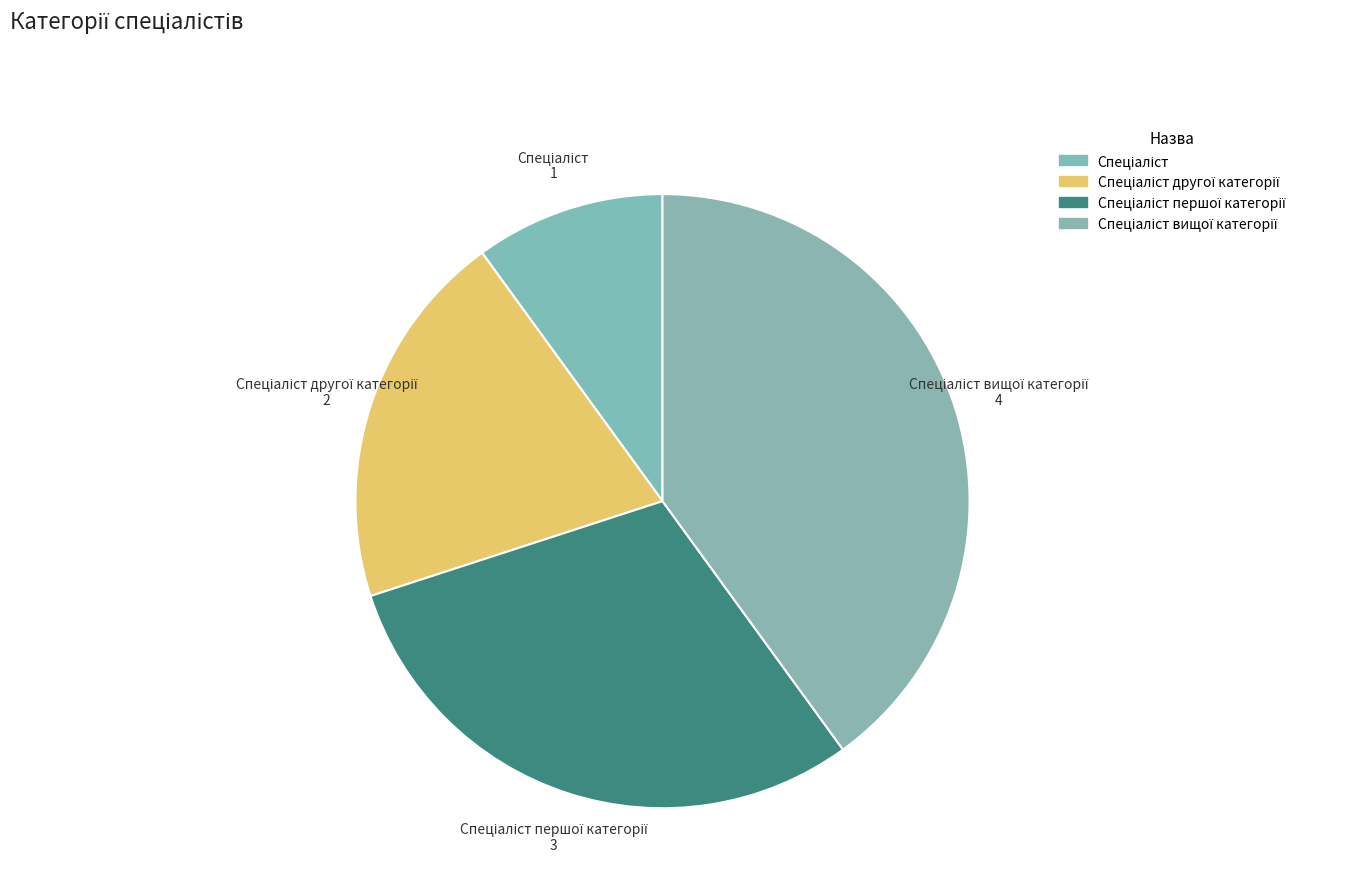

What is the smallest slice in the pie chart?

Спеціаліст